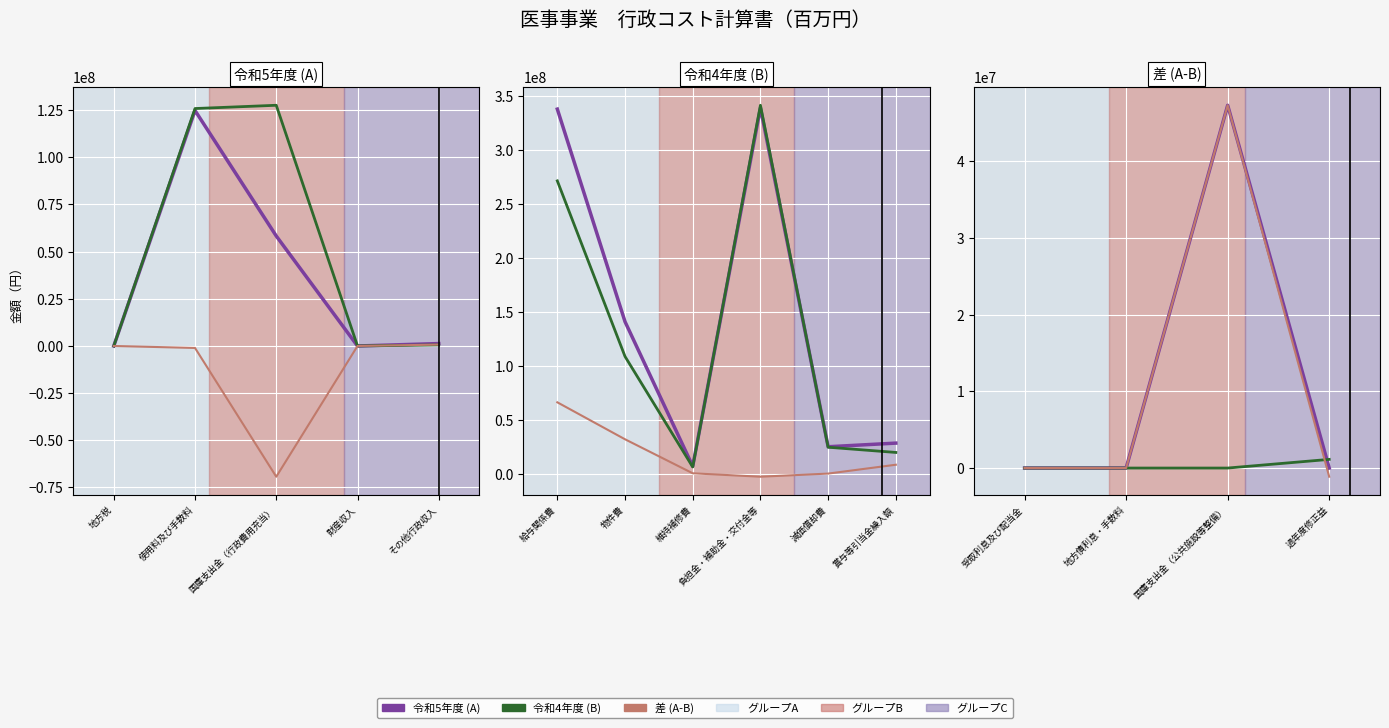

What are all the series names shown in the legend?

令和5年度 (A), 令和4年度 (B), 差 (A-B)